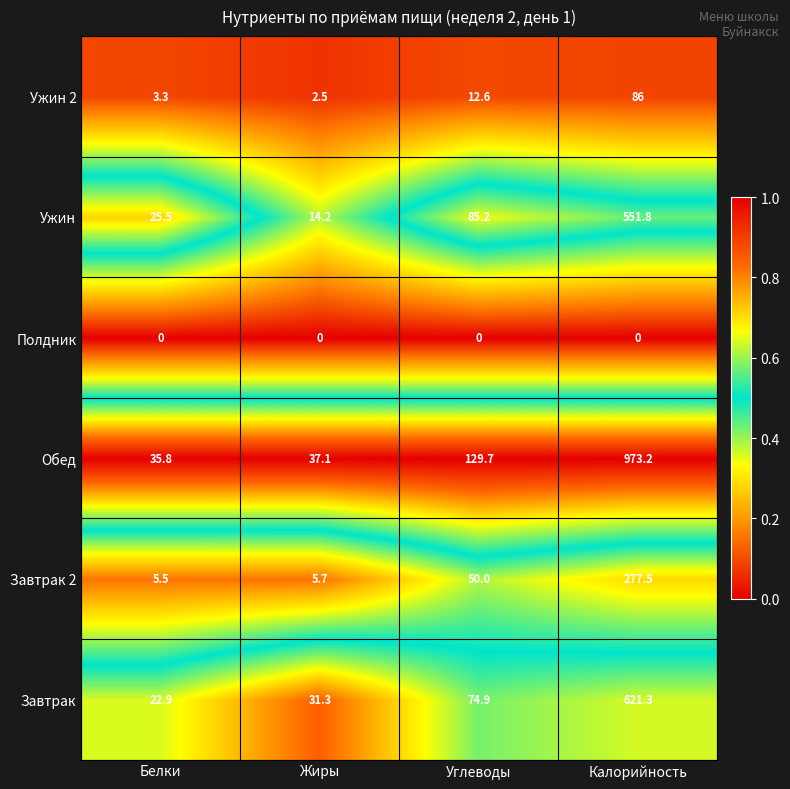

What is the maximum value for Завтрак?

621.3